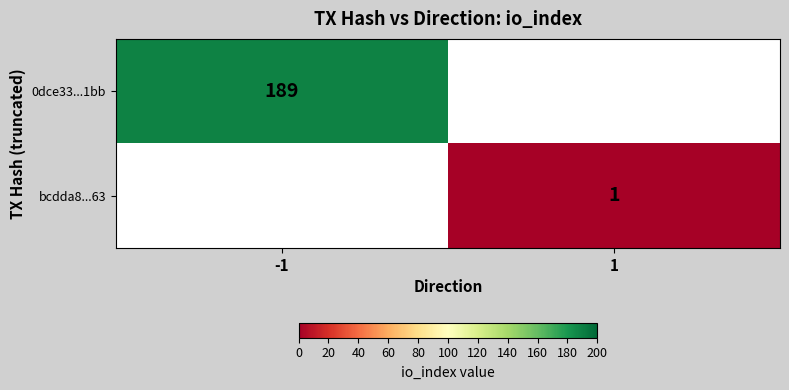

True or false: 0dce33...1bb has a value of 270 at -1.

False